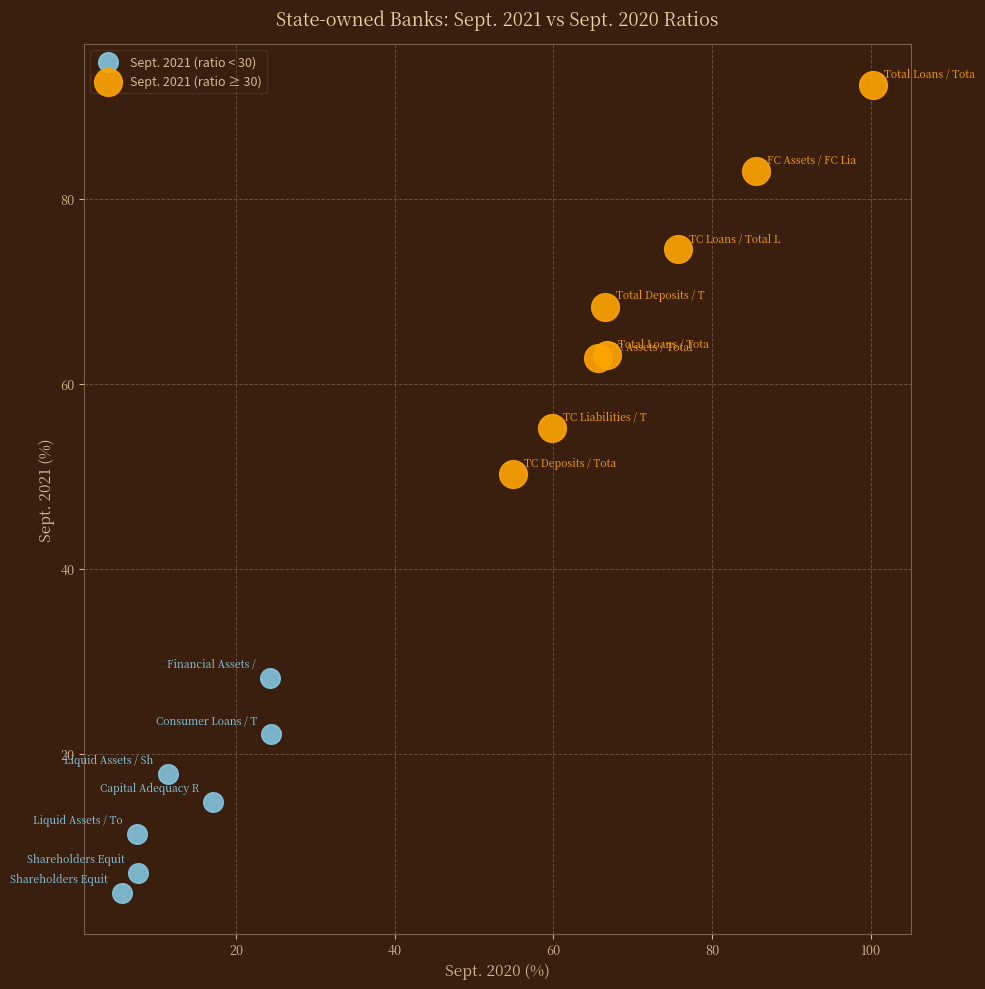

Which series reaches the minimum Y coordinate?

Sept. 2021 (ratio < 30)